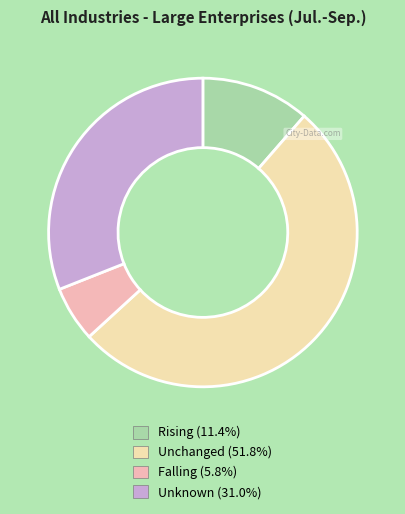

What is the smallest slice in the pie chart?

Falling